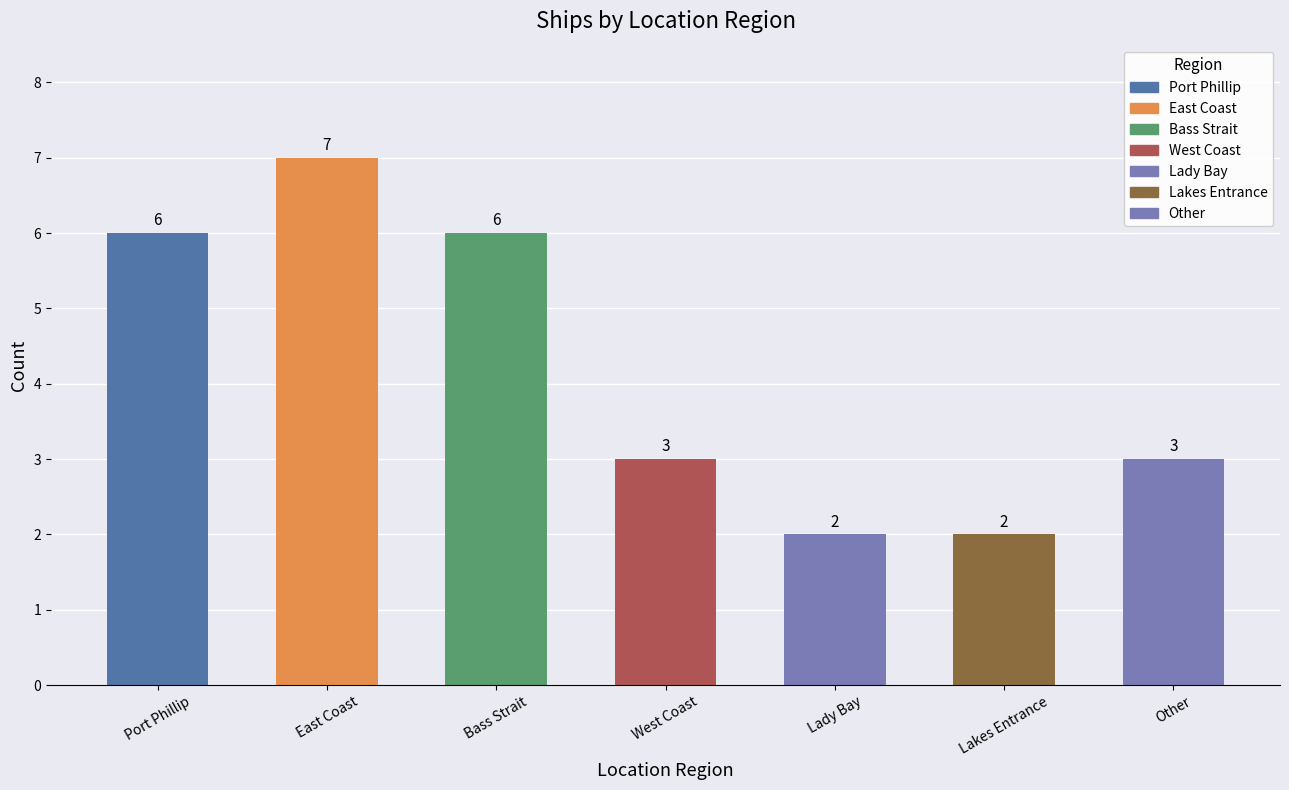

What is the minimum value shown in the chart?

2